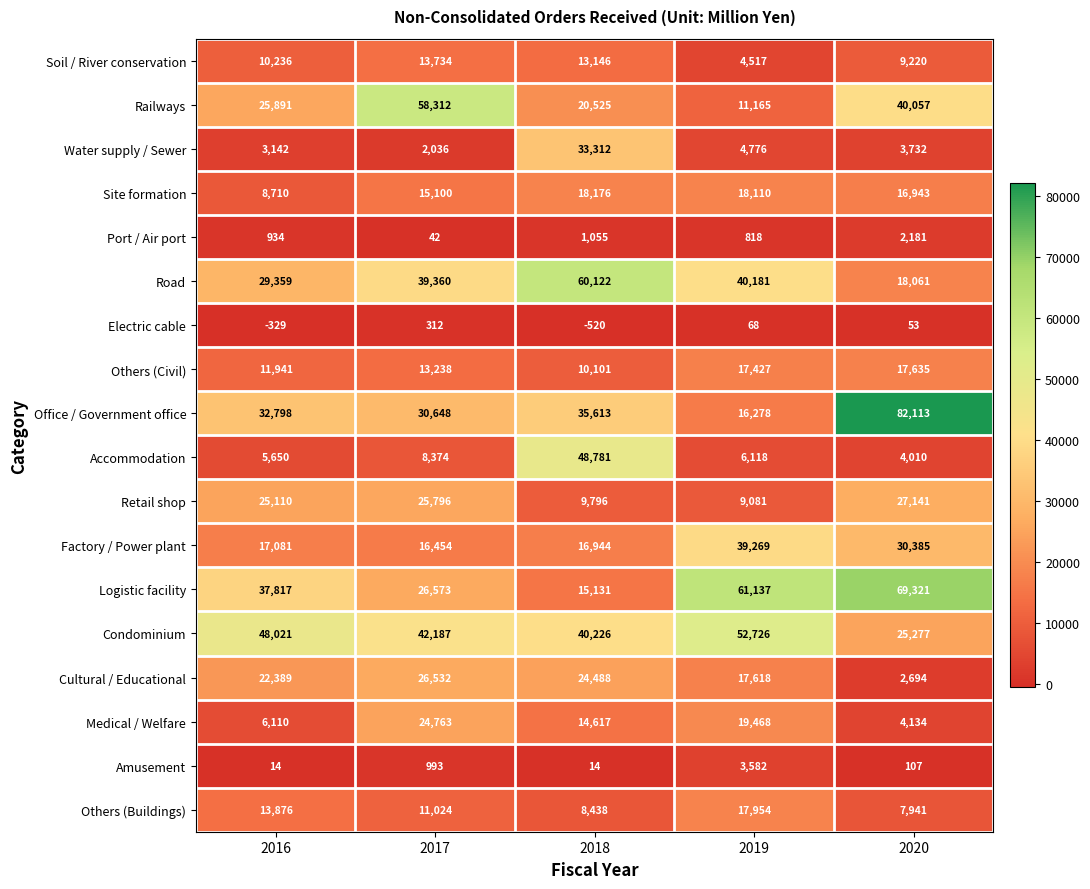

Where does the Electric cable series first go above 53?

2017